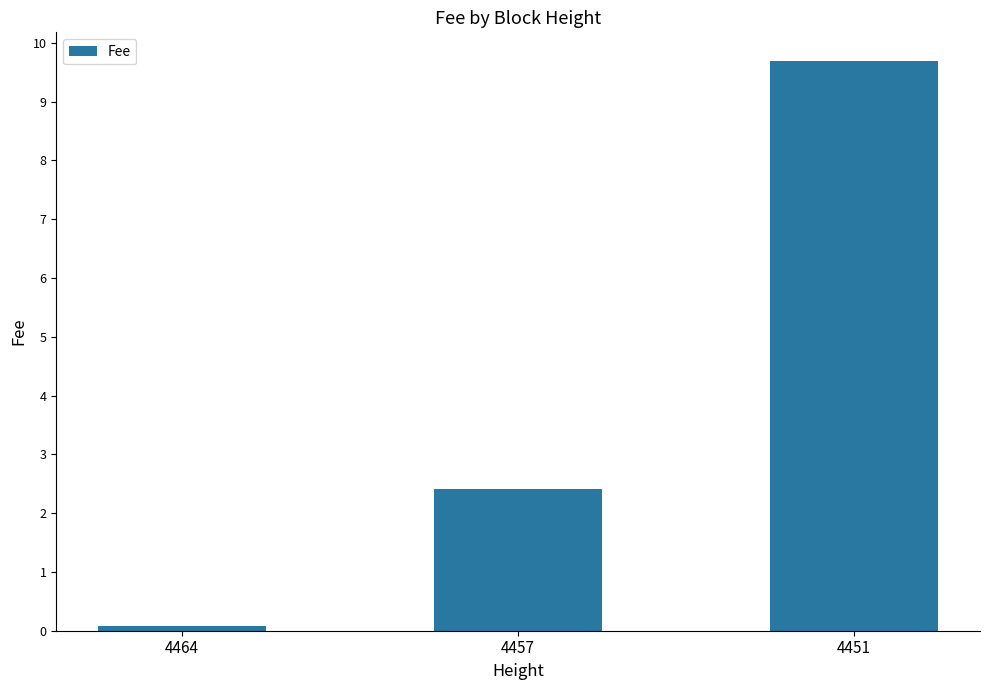

At which label does the data first exceed 2?

4457